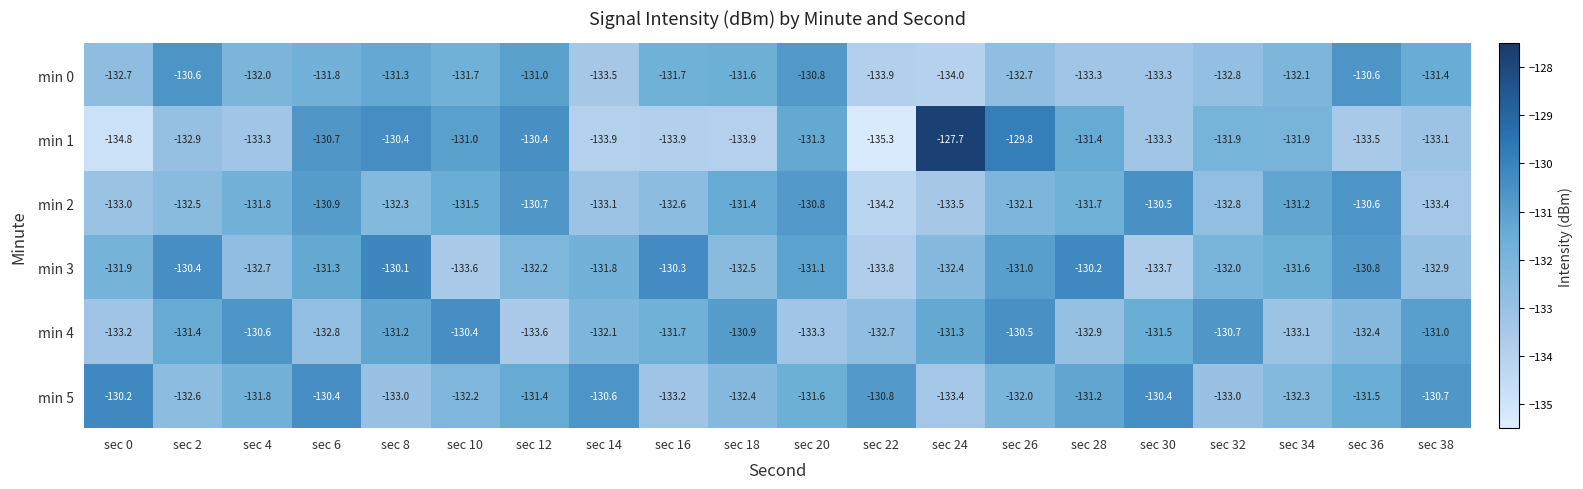

Which series changed the most between sec 24 and sec 30?

min 1